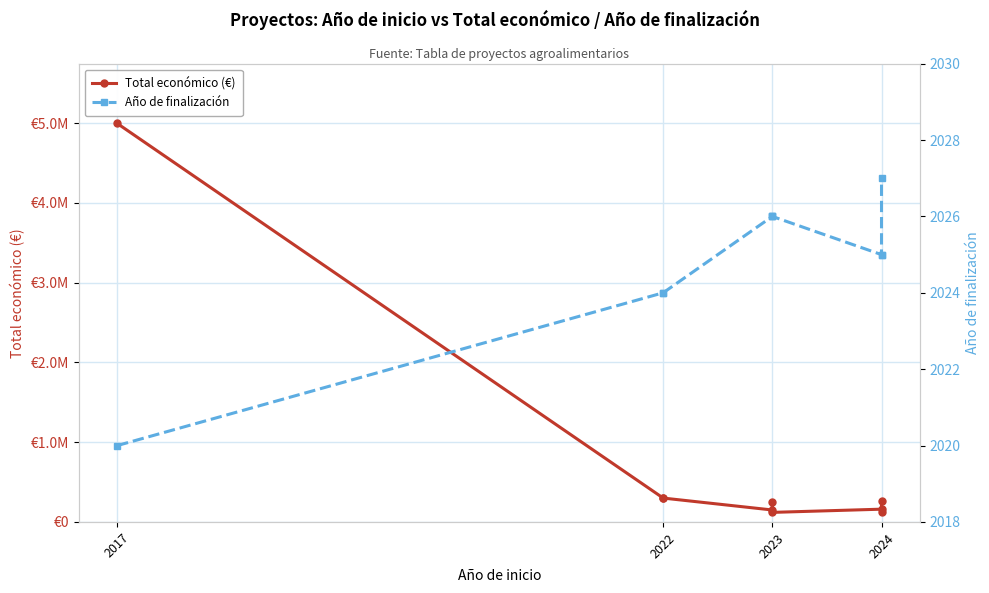

Reading right to left, list all the values displayed in this chart.

Total económico (€): 120000	260325	160226	119999	250000	150000	299601	299913	4997006
Año de finalización: 2027	2025	2025	2026	2026	2026	2024	2024	2020